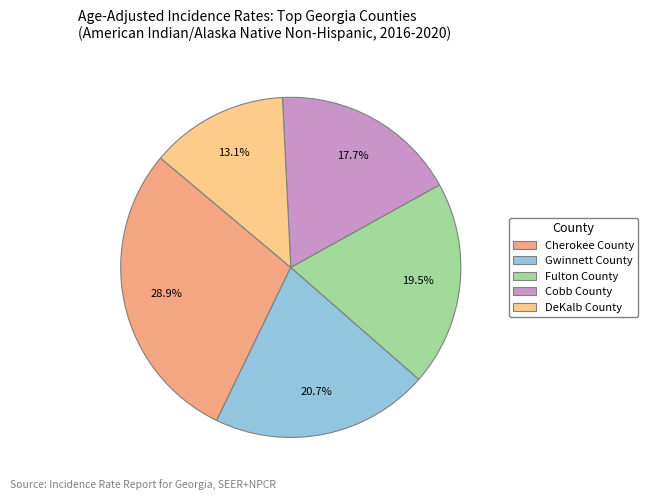

Does Cherokee County account for over 50% of the chart?

No